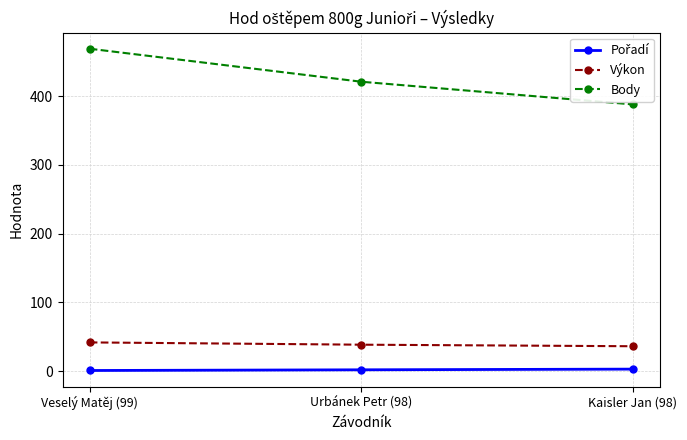

What is the label of the 3rd point from the right?

Veselý Matěj (99)